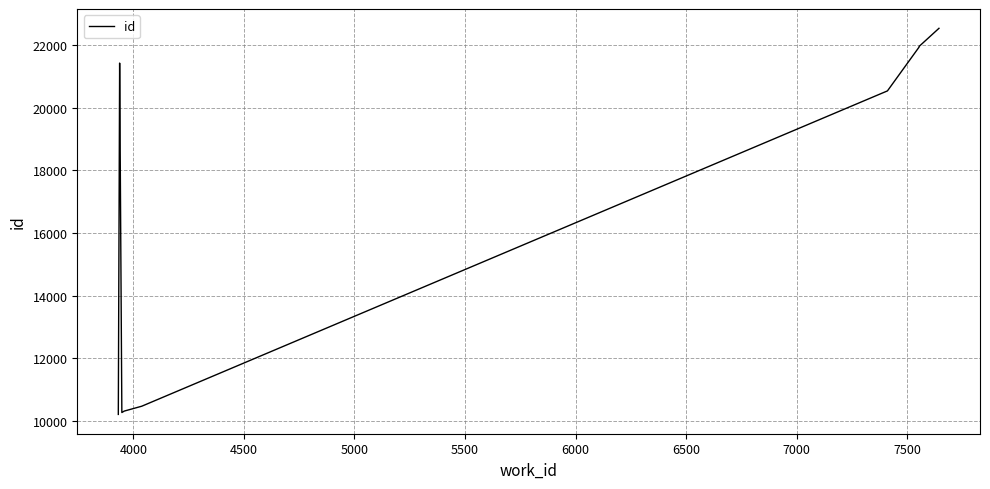

How many lines are shown in the chart?

1